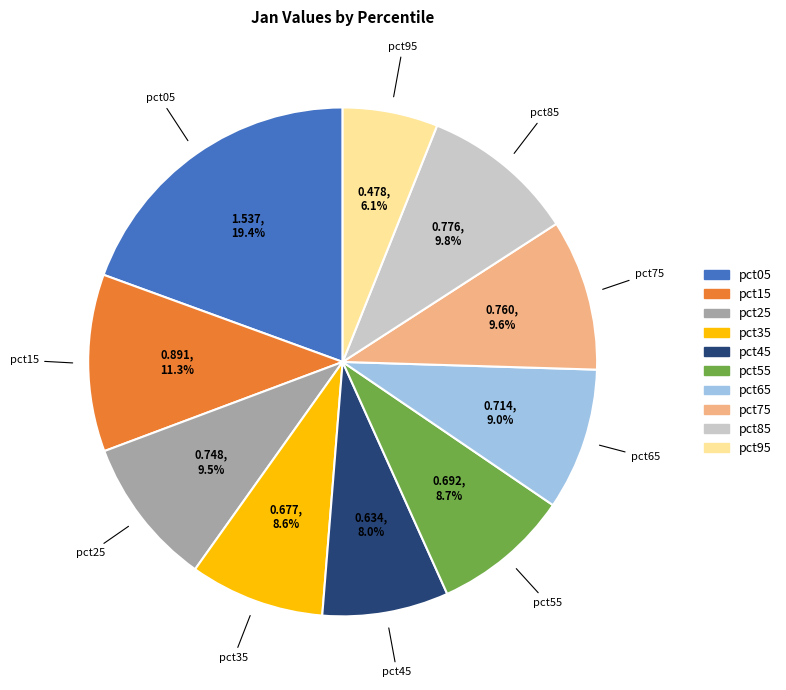

Between pct95 and pct75, which is larger?

pct75